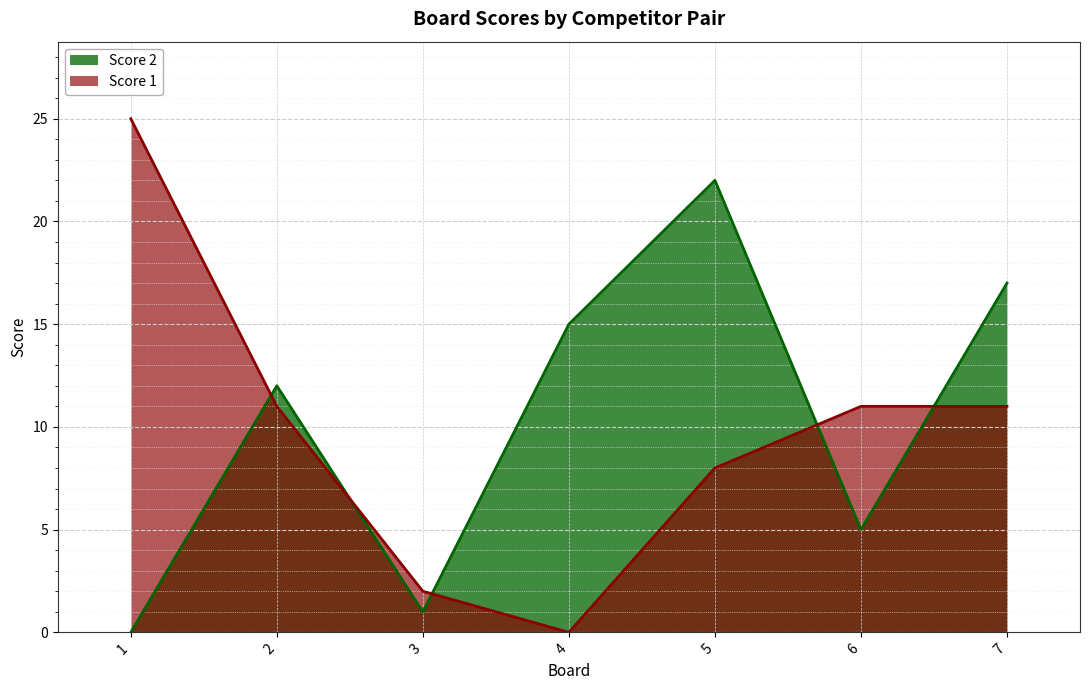

Where is the first local minimum for Score 1?

4